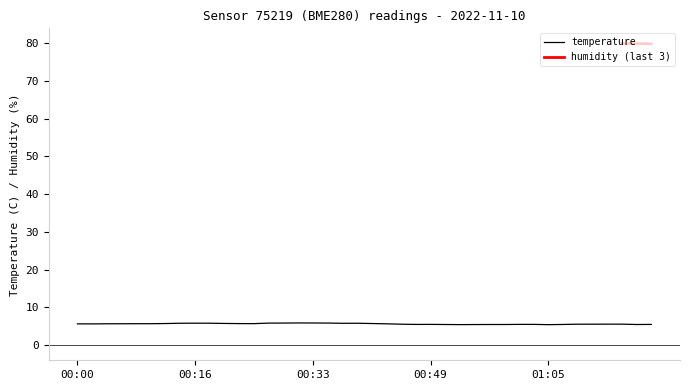

Which label corresponds to the smallest value in the chart?

01:05